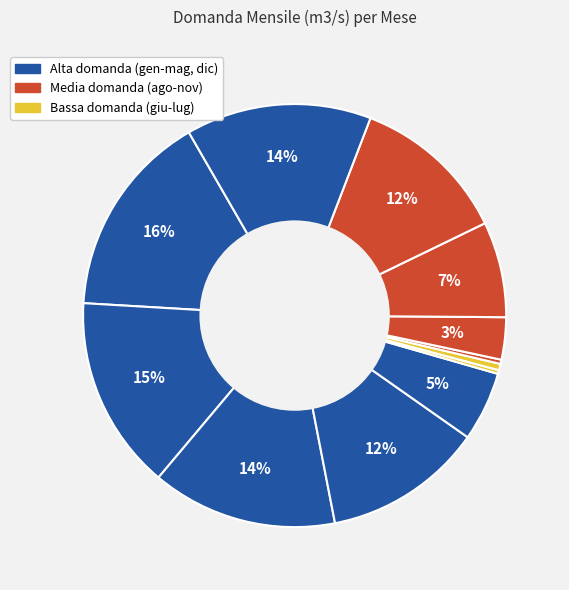

Count the number of slices in the pie.

12